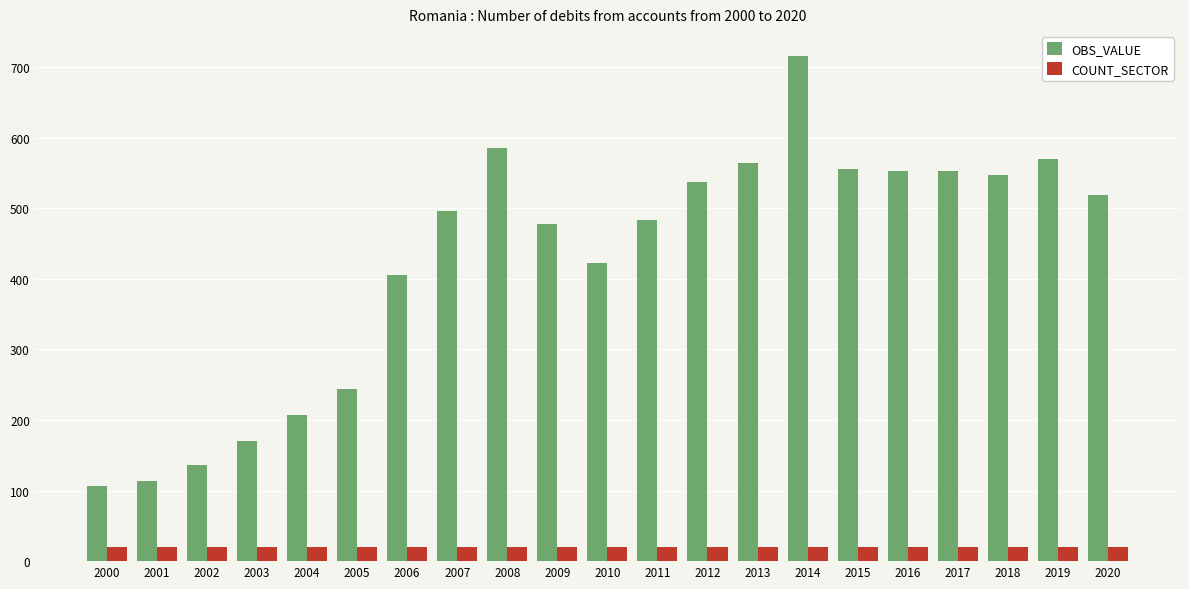

Are the bars horizontal?

No